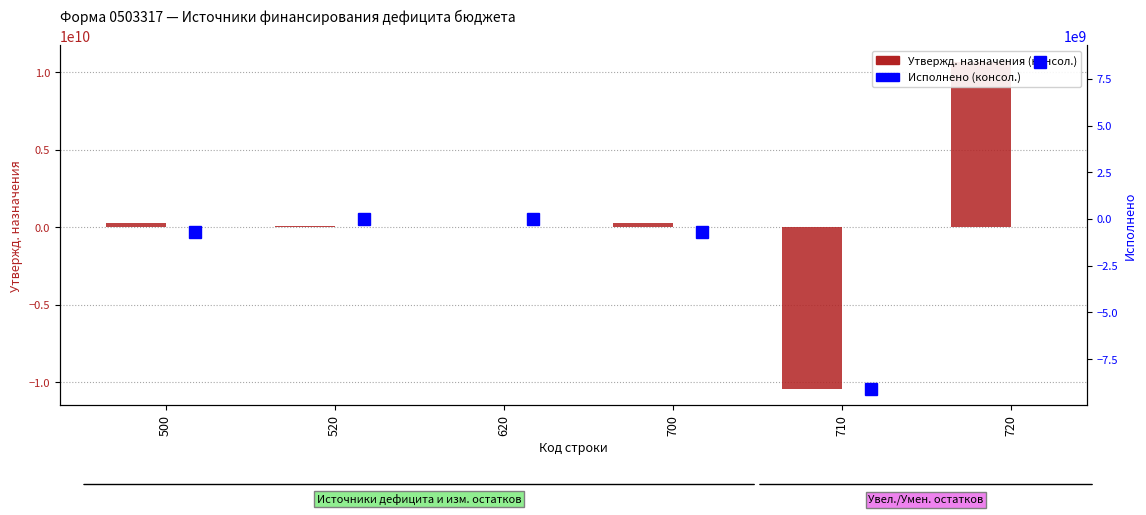

How many groups of bars are there?

6